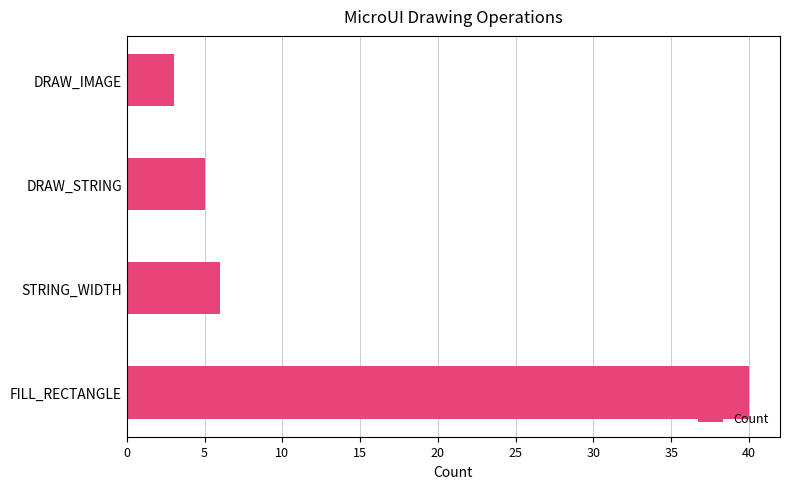

Reading bottom to top, what are all the values shown in this chart?

40	6	5	3